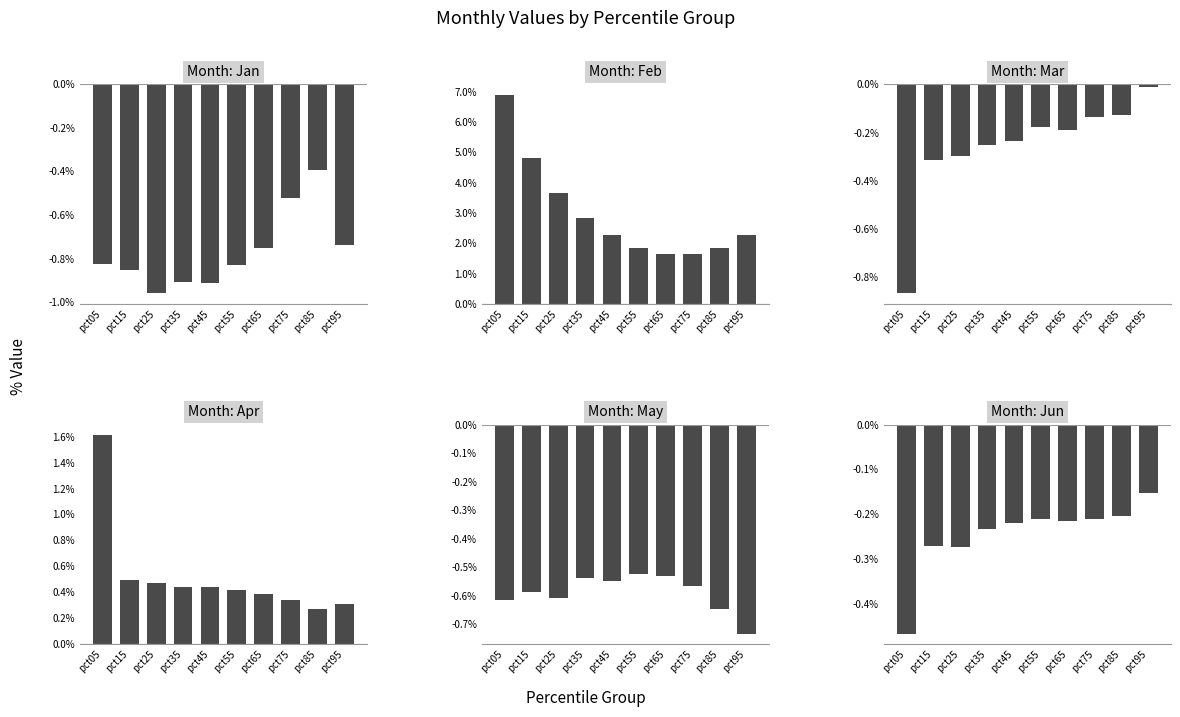

What is the average value of the Jan series?

-0.8